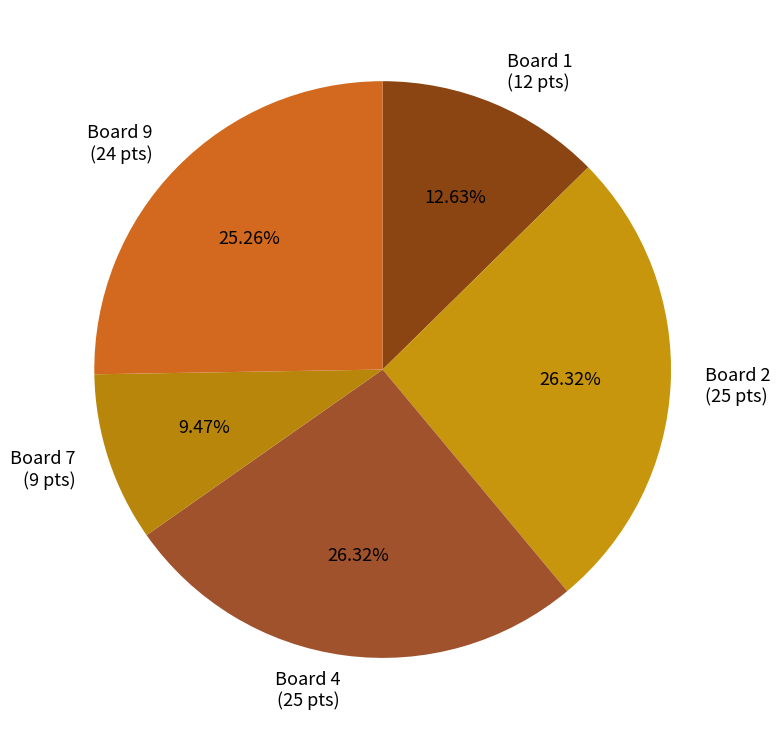

Does any single category account for the majority?

No